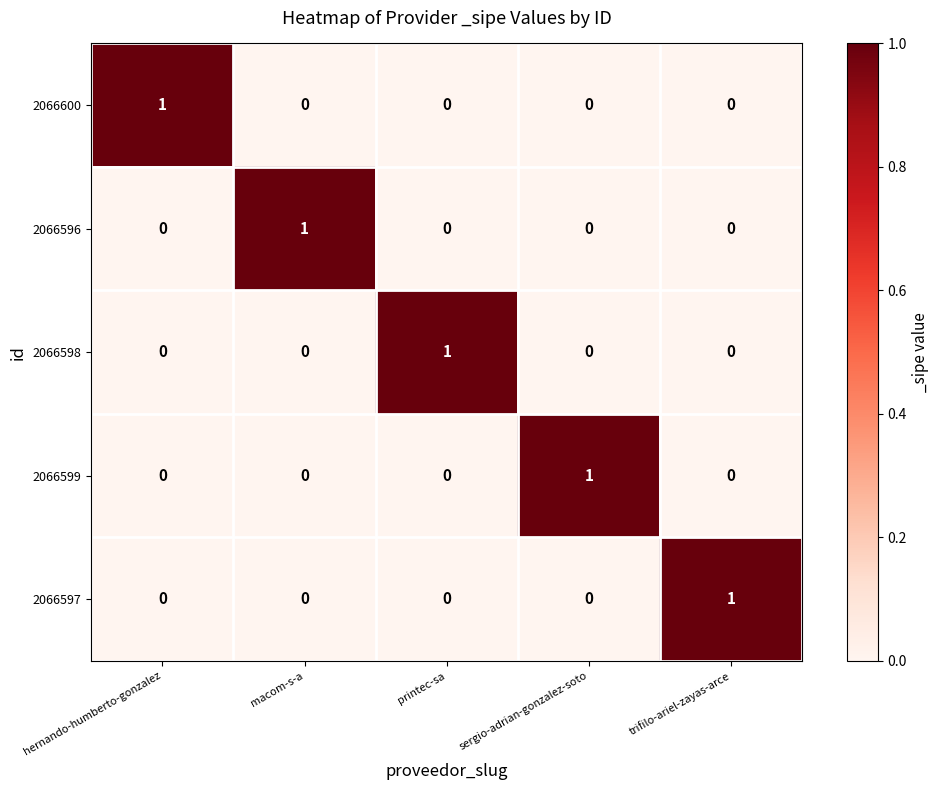

Reading right to left, what are all the values shown in this chart?

2066600: 0	0	0	0	1
2066596: 0	0	0	1	0
2066598: 0	0	1	0	0
2066599: 0	1	0	0	0
2066597: 1	0	0	0	0